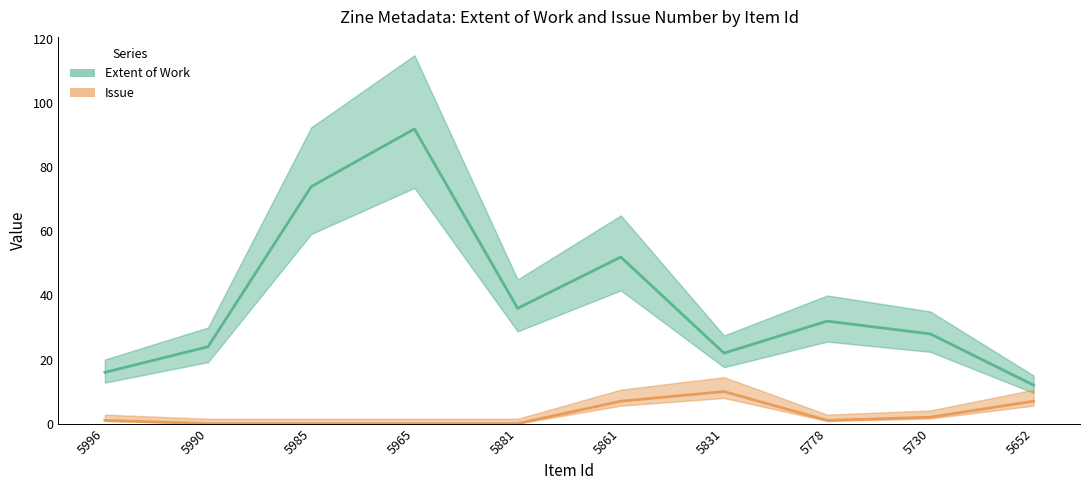

What are all the series names shown in the legend?

Extent of Work, Issue